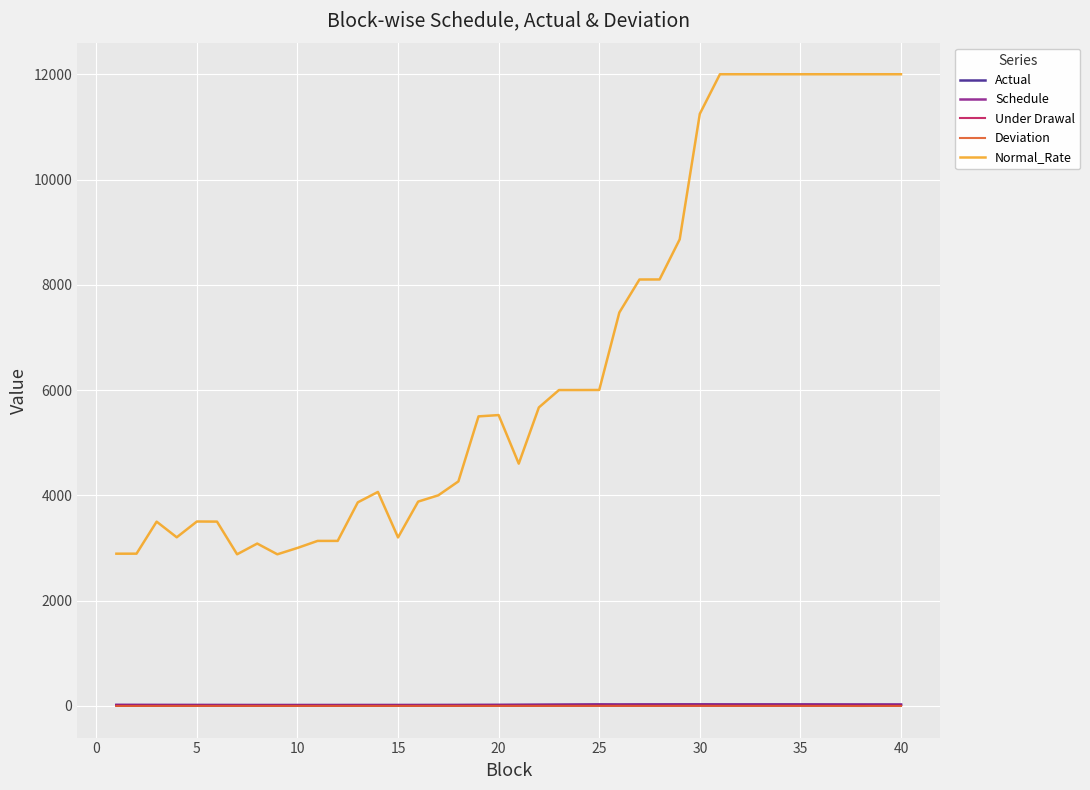

Which series has the largest total across all categories?

Normal_Rate